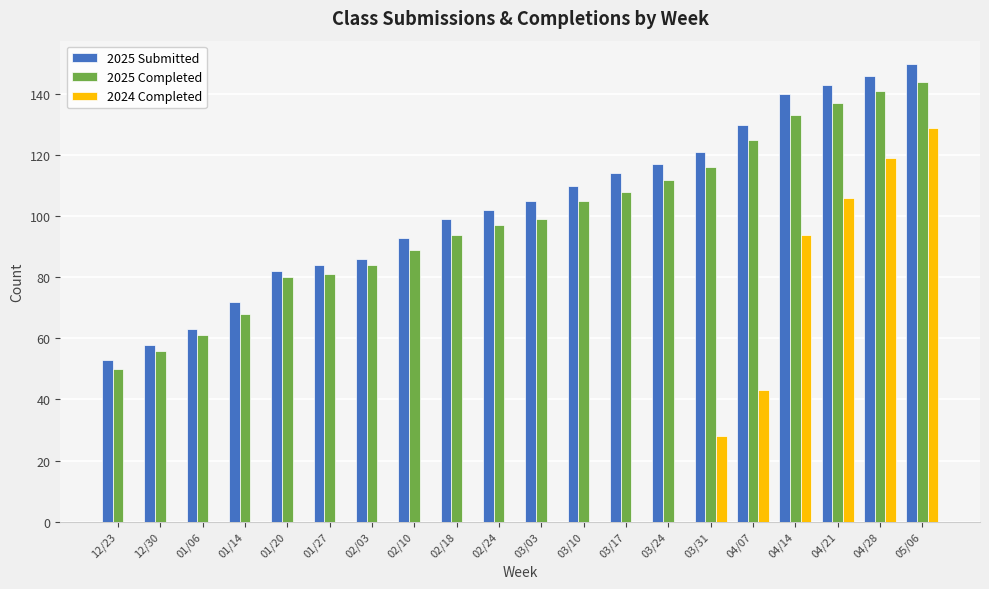

Which series changed the most between 04/07 and 04/21?

2024 Completed